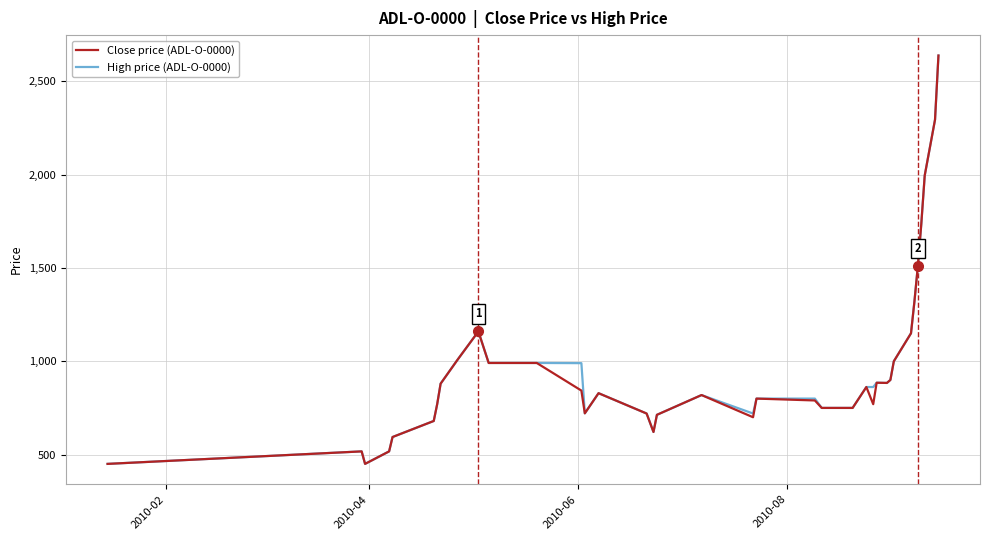

What is the minimum value for Close price (ADL-O-0000)?

450